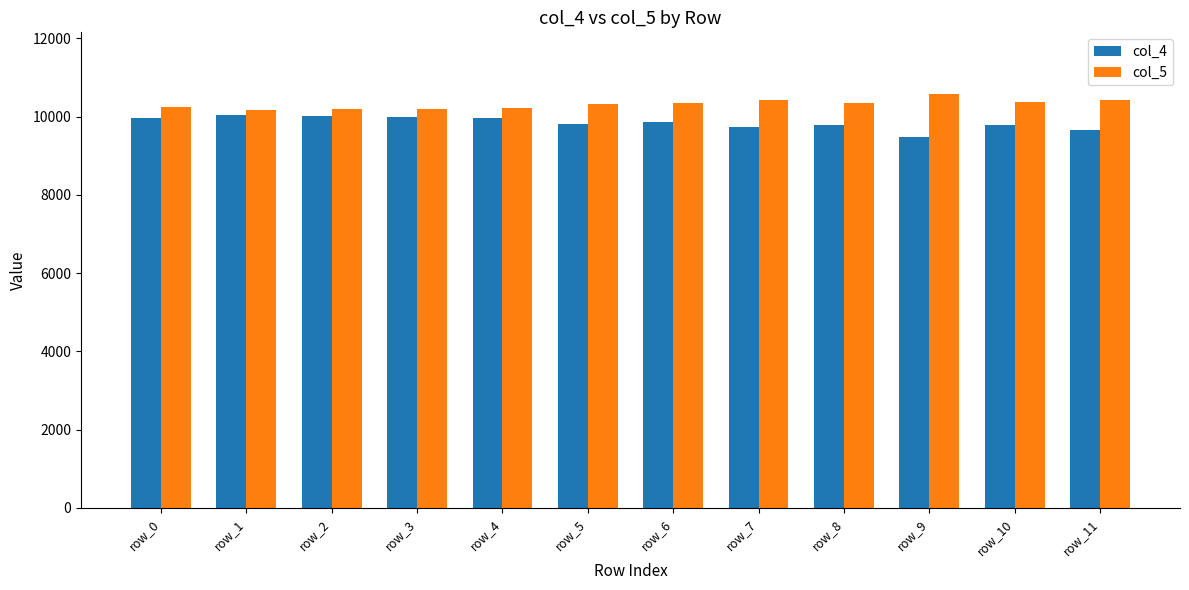

What is the spread (max minus min) of values at row_0?

286